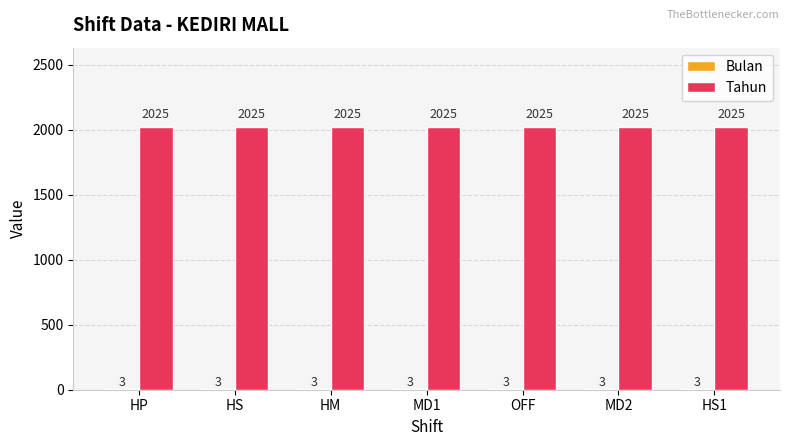

What is the sum of the Tahun values at OFF and HM?

4050